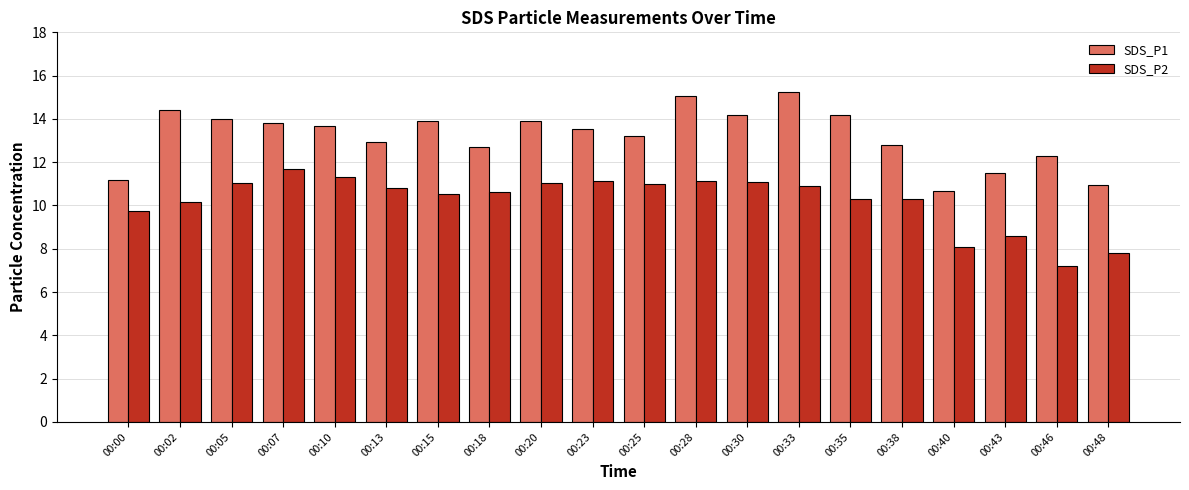

Which category has the lowest value in the SDS_P2 series?

00:46